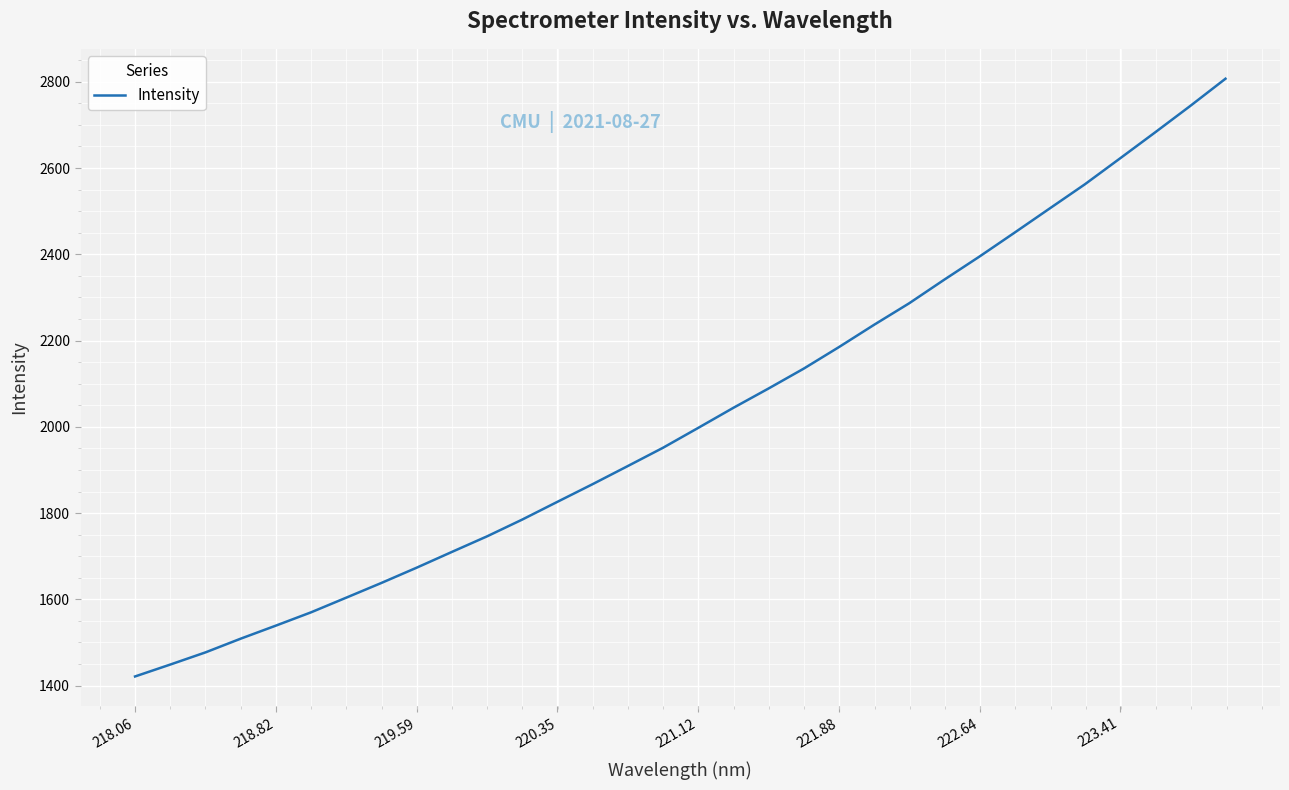

What is the smallest value displayed?

1421.2